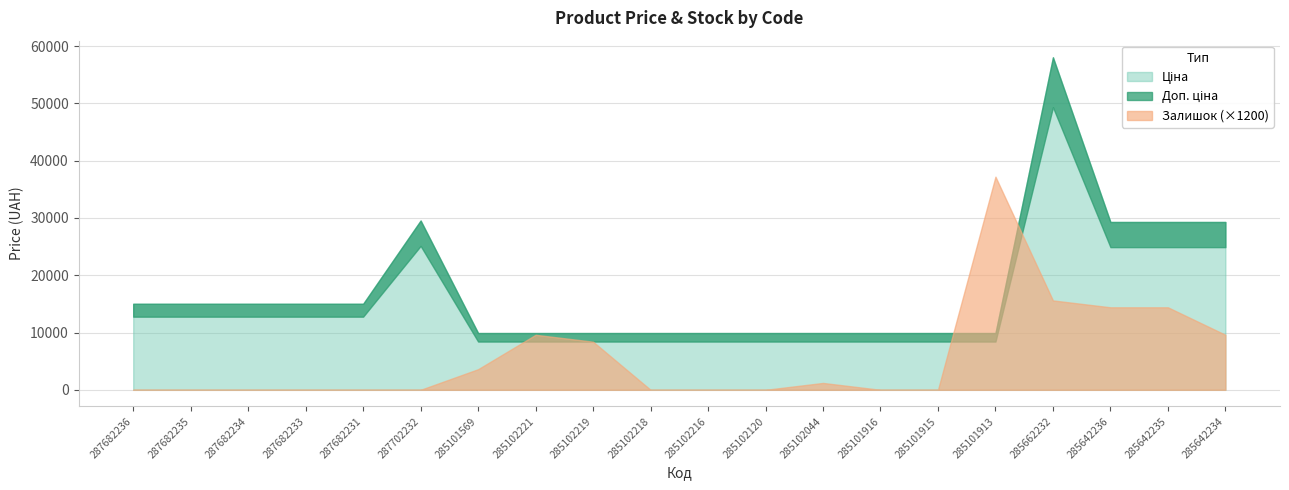

At how many categories does at least one series exceed 29528?

2